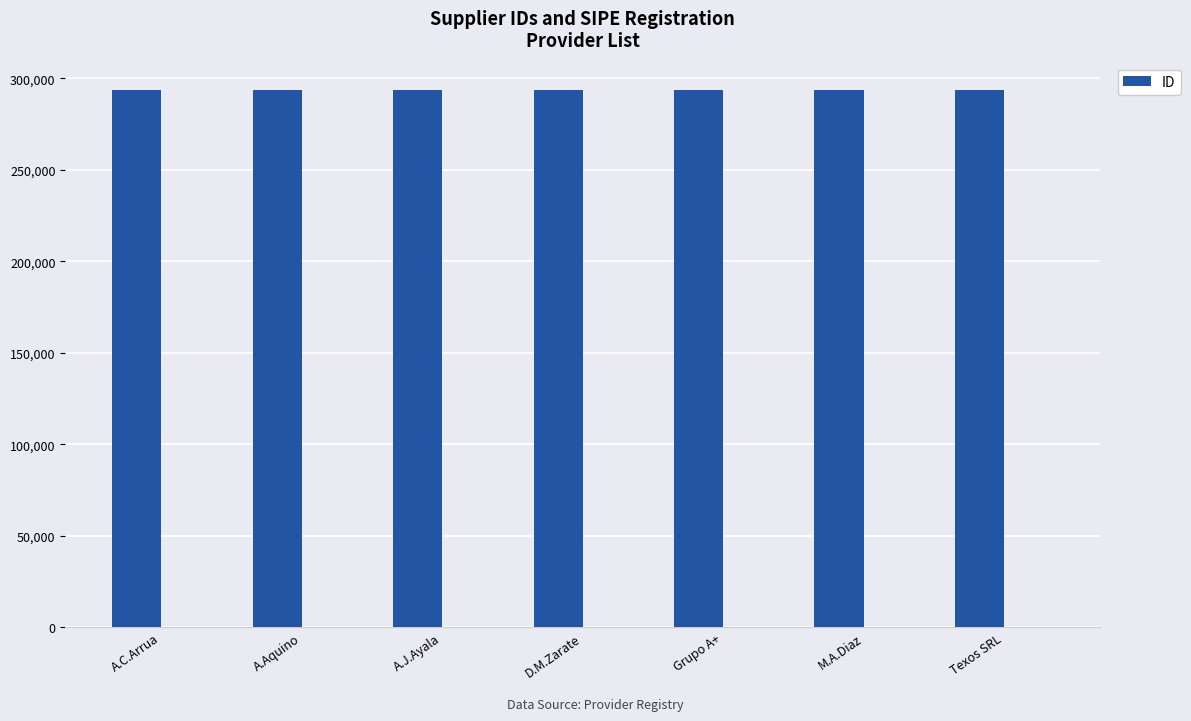

What is the sum of the values at D.M.Zarate and M.A.Diaz?

587862